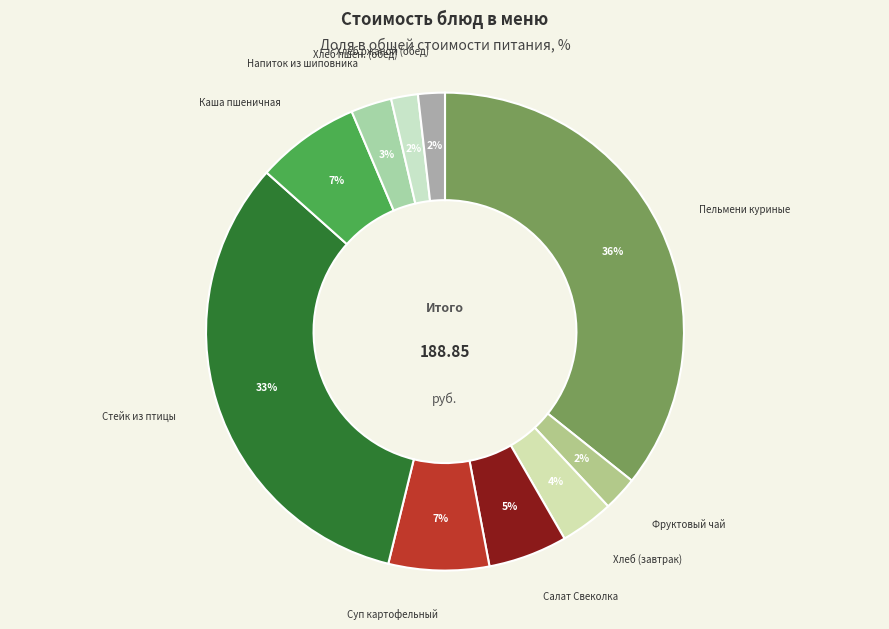

To the nearest percent, what is the average slice percentage?

10%